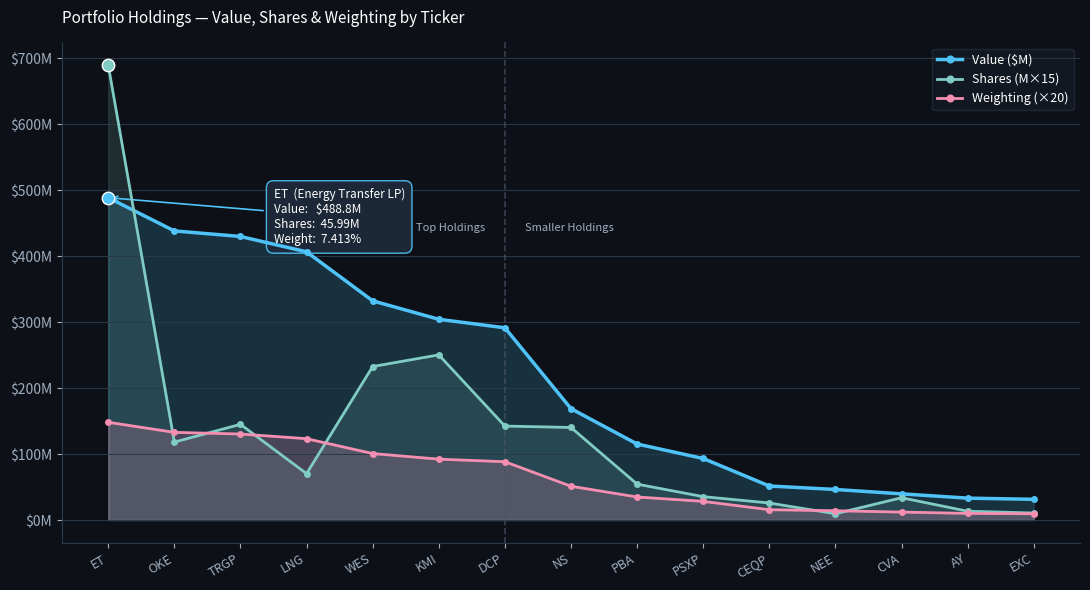

Is the value of Weighting (×20) at WES greater than the value of Shares (M×15) at CEQP?

Yes